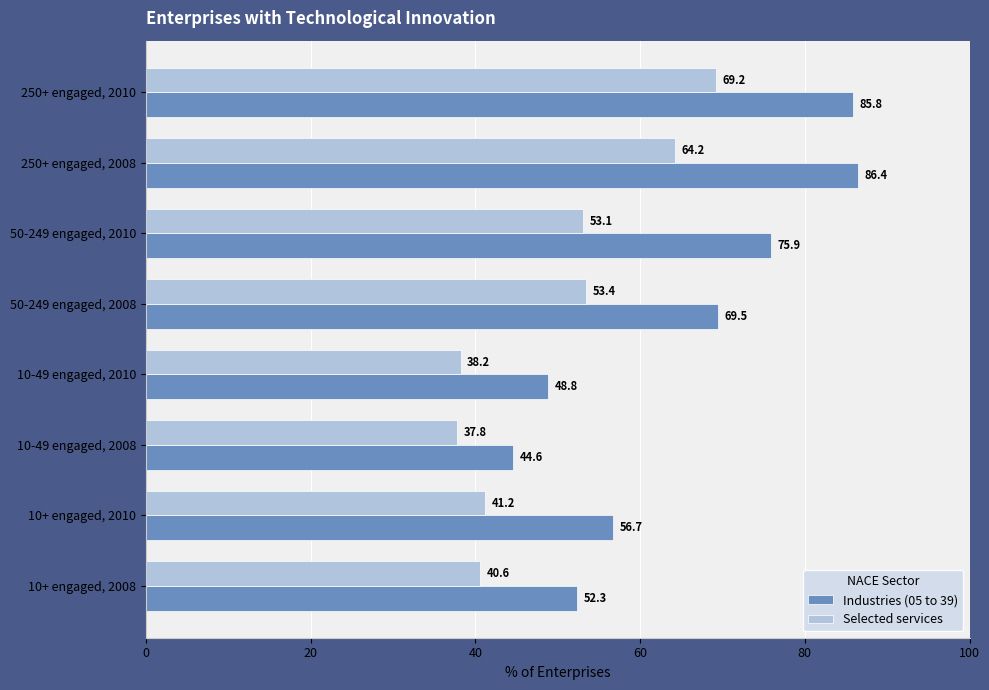

The value of Industries (05 to 39) at 250+ engaged, 2010 is 147.7. True or false?

False